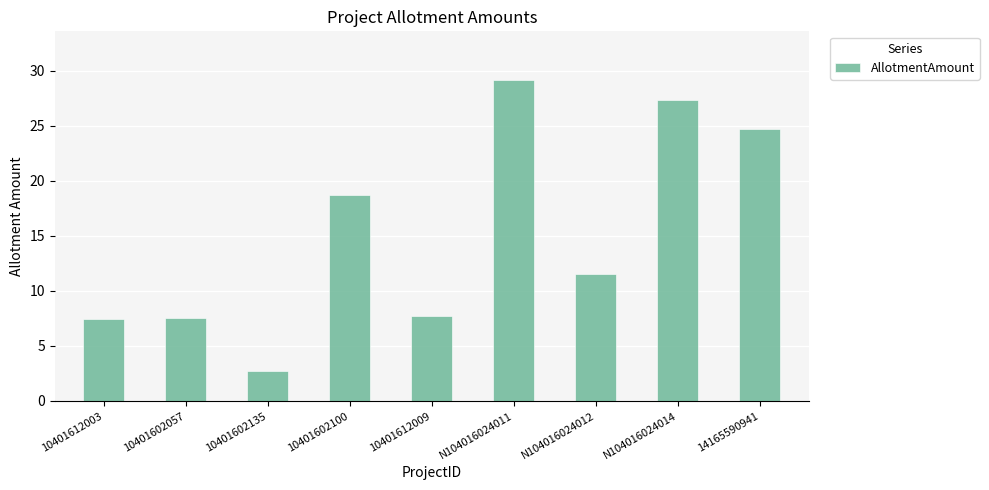

Are the bars horizontal?

No